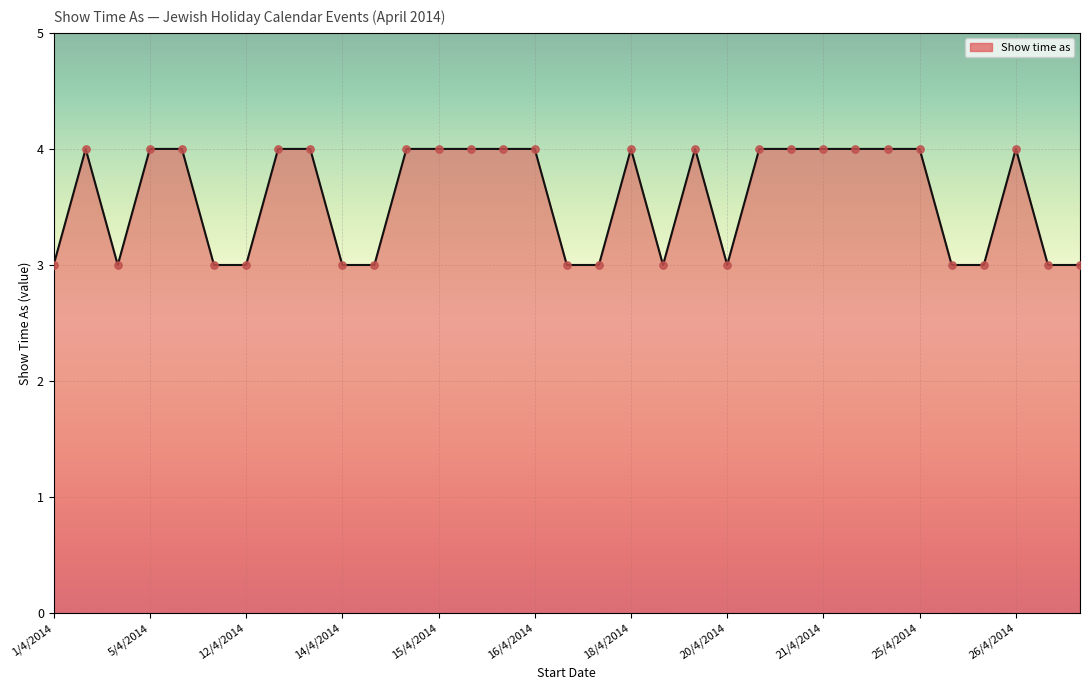

True or false: the data shows 4 at 25/4/2014.

True